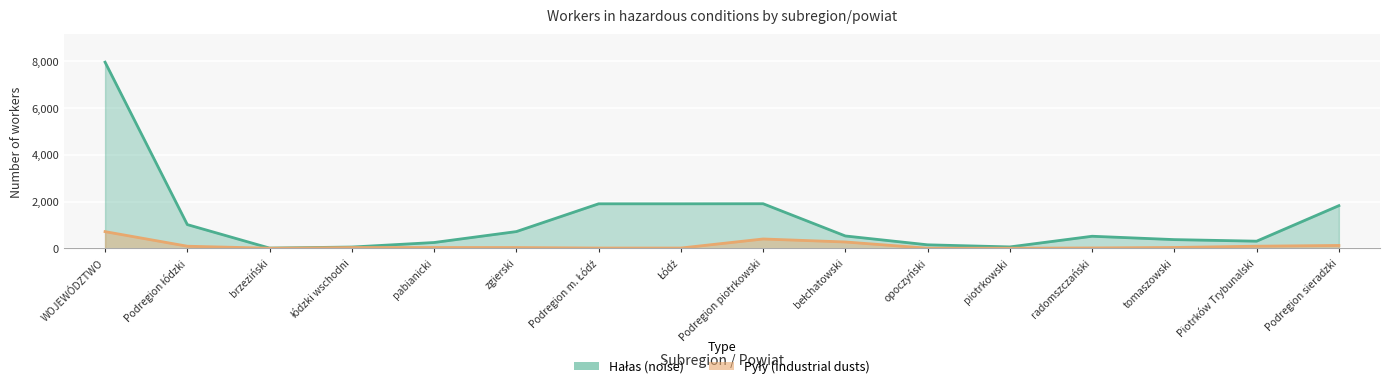

List the series in order of their overall mean, highest first.

Hałas (noise), Pyły (industrial dusts)